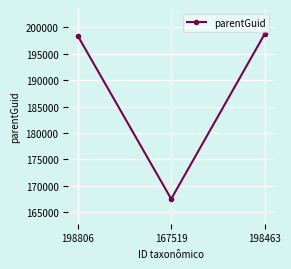

Reading left to right, transcribe all the data shown in this chart.

198461	167516	198802